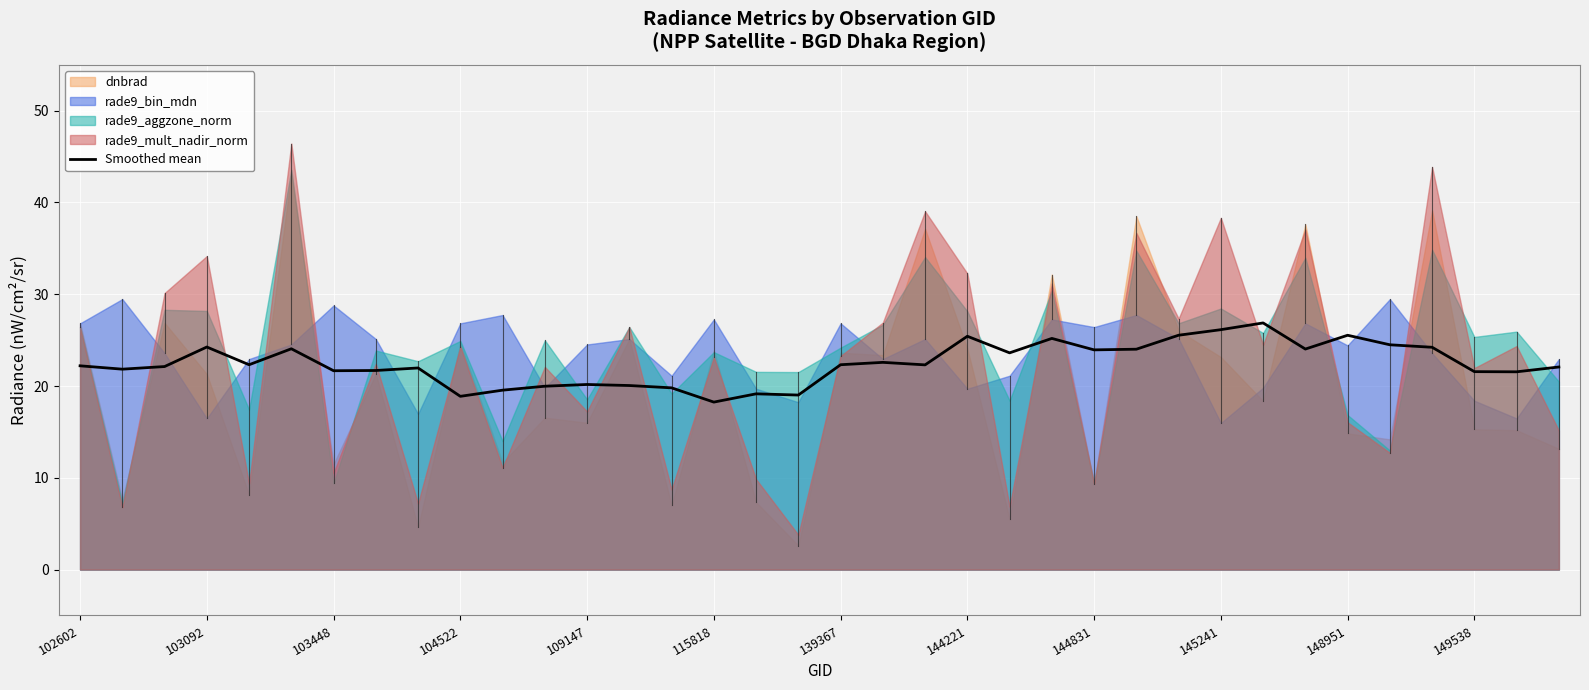

What is the minimum value shown in the chart?

18.2